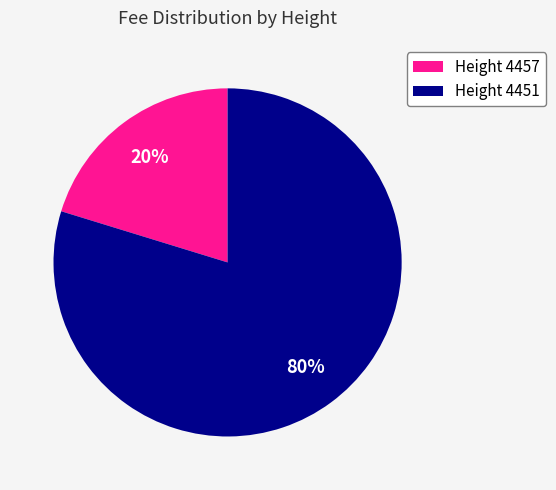

What is the majority slice?

Height 4451